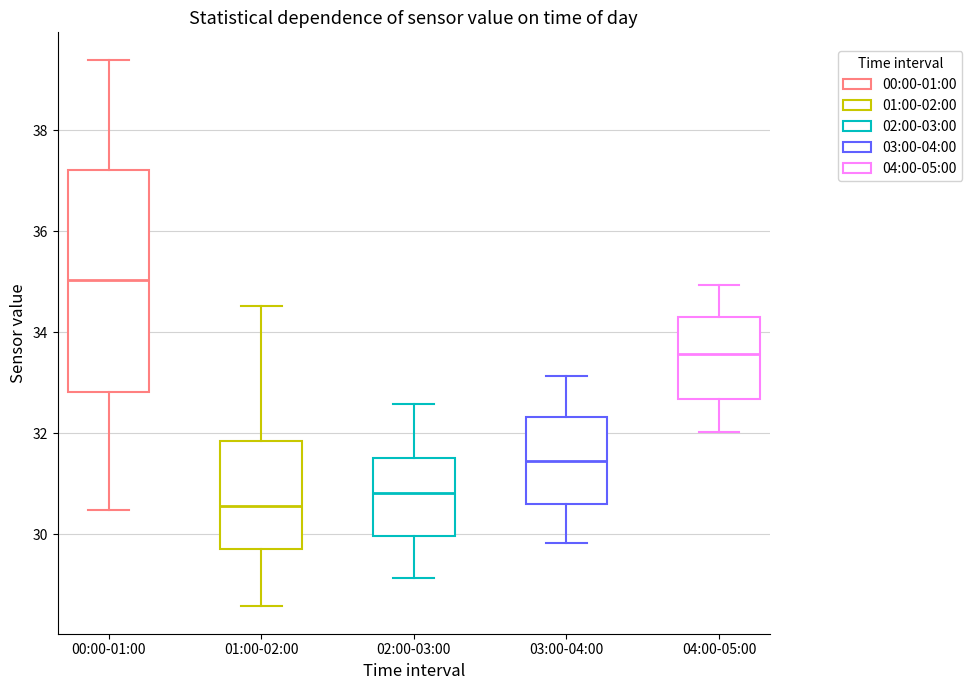

Which box has the highest median line?

00:00-01:00